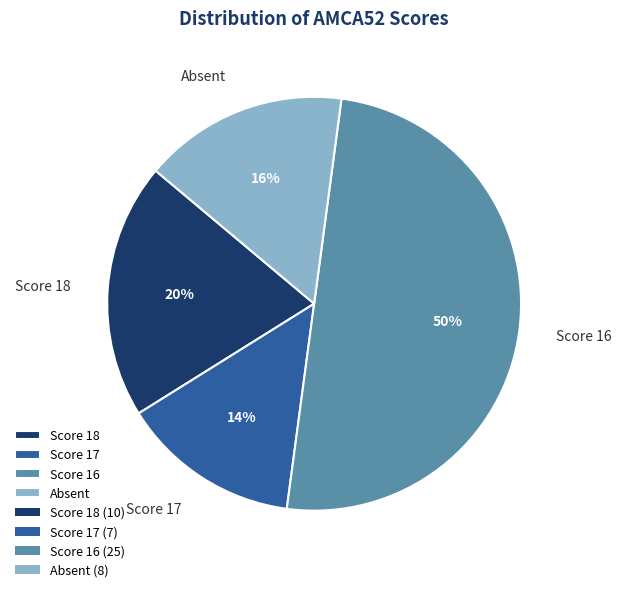

Which slice is the largest?

Score 16